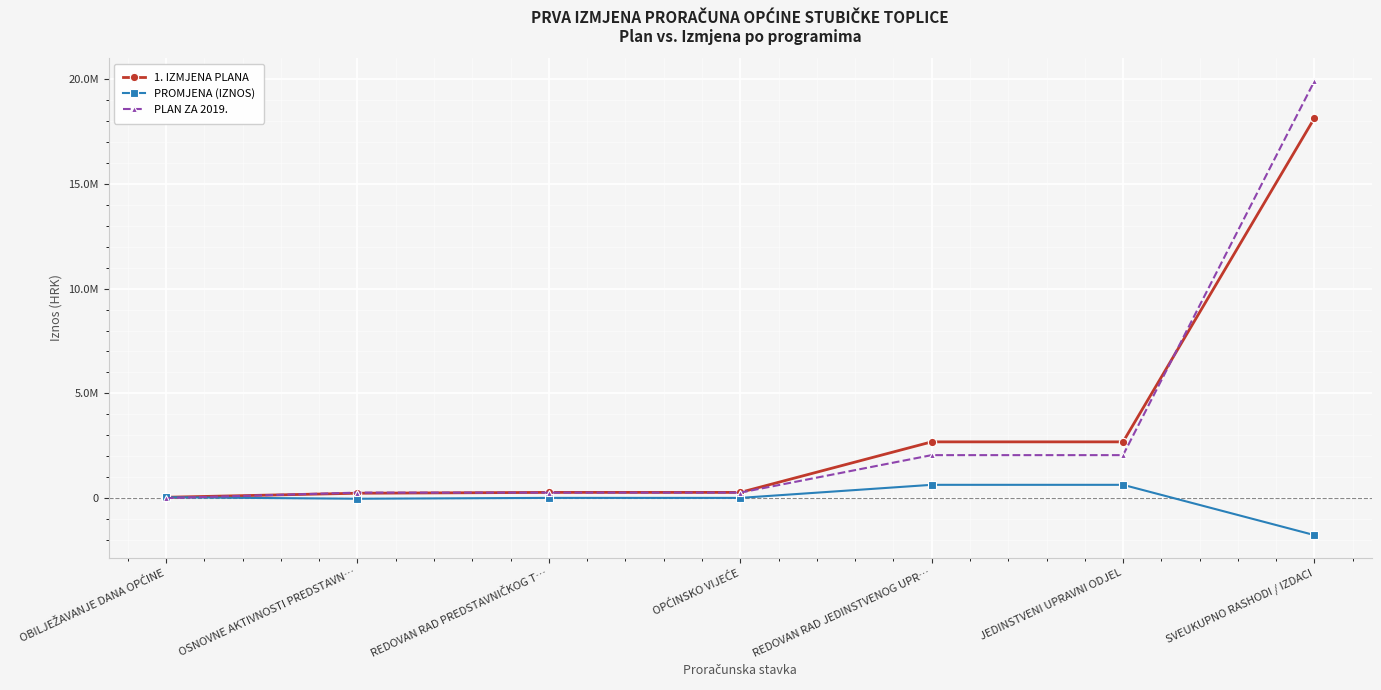

True or false: PROMJENA (IZNOS) and 1. IZMJENA PLANA intersect in this chart.

False